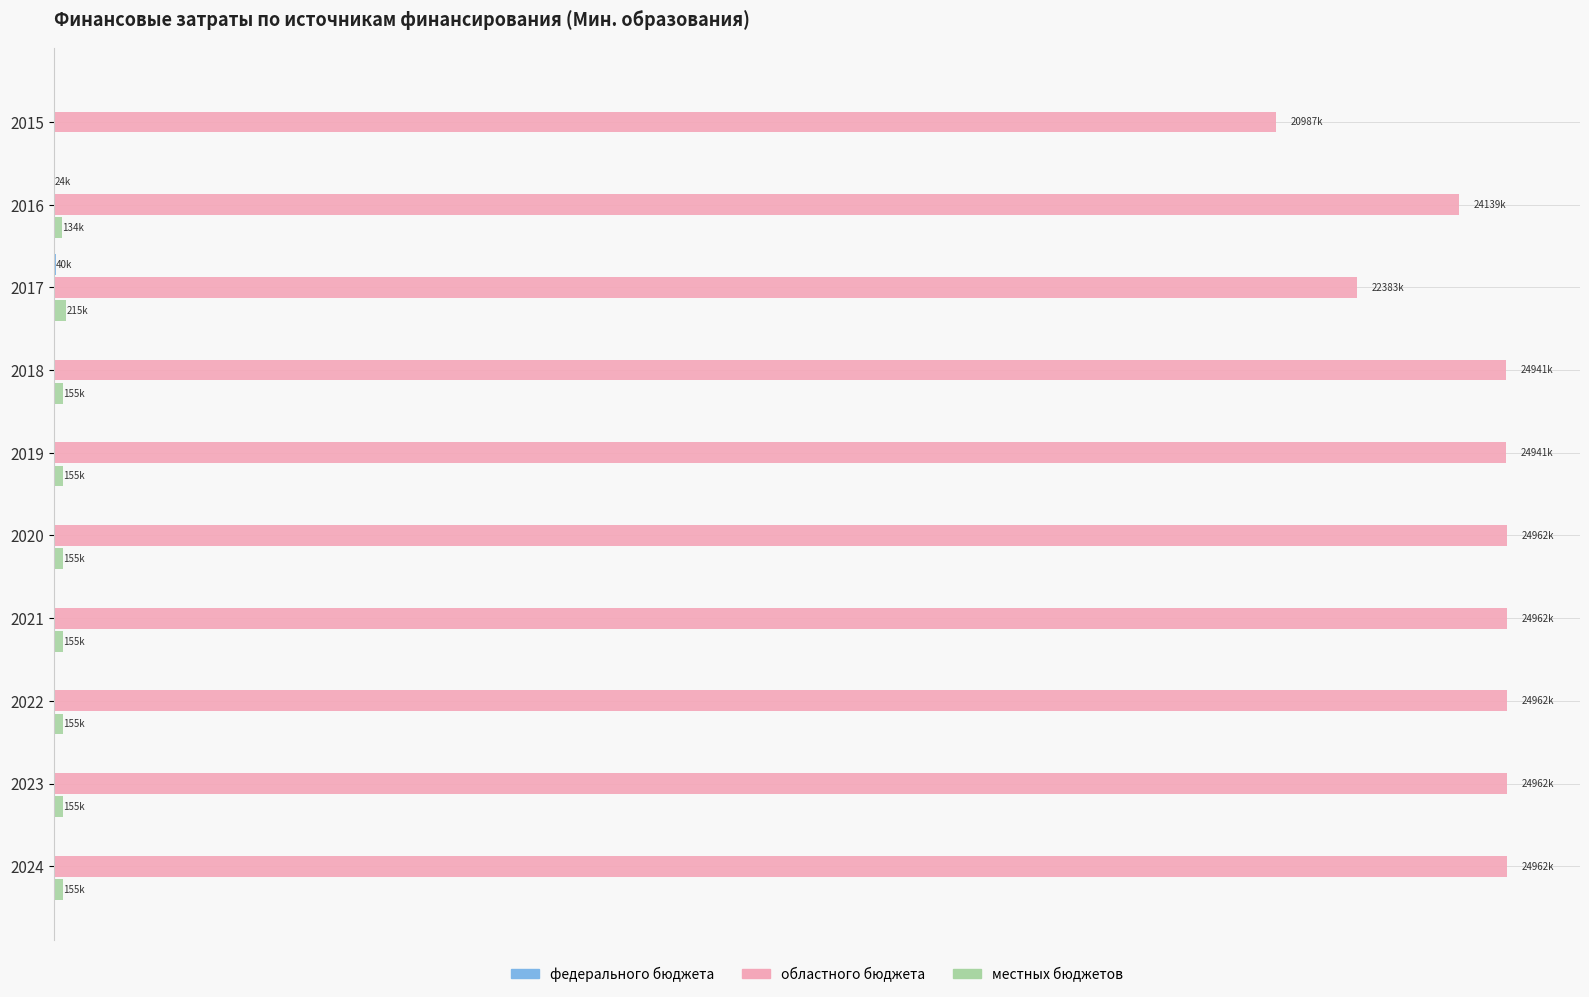

List the series in order of their peak value, highest first.

областного бюджета, местных бюджетов, федерального бюджета